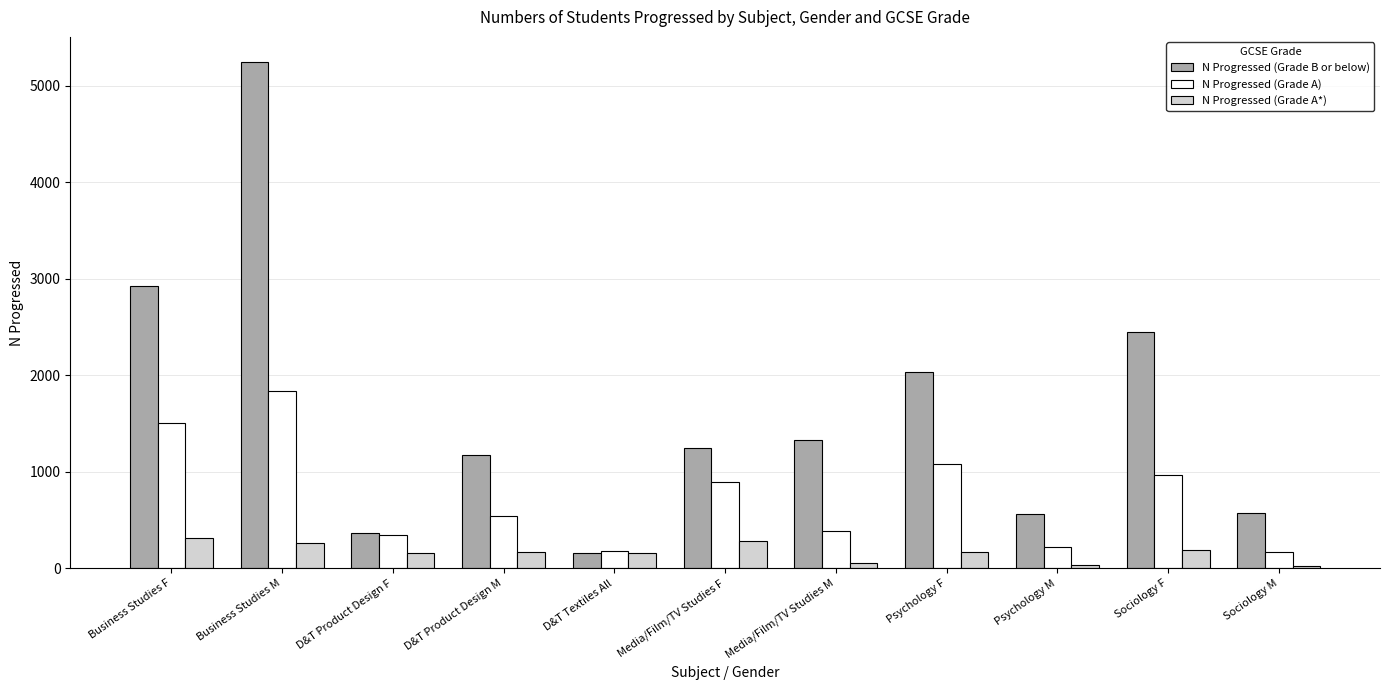

What are all the series names shown in the legend?

N Progressed (Grade B or below), N Progressed (Grade A), N Progressed (Grade A*)